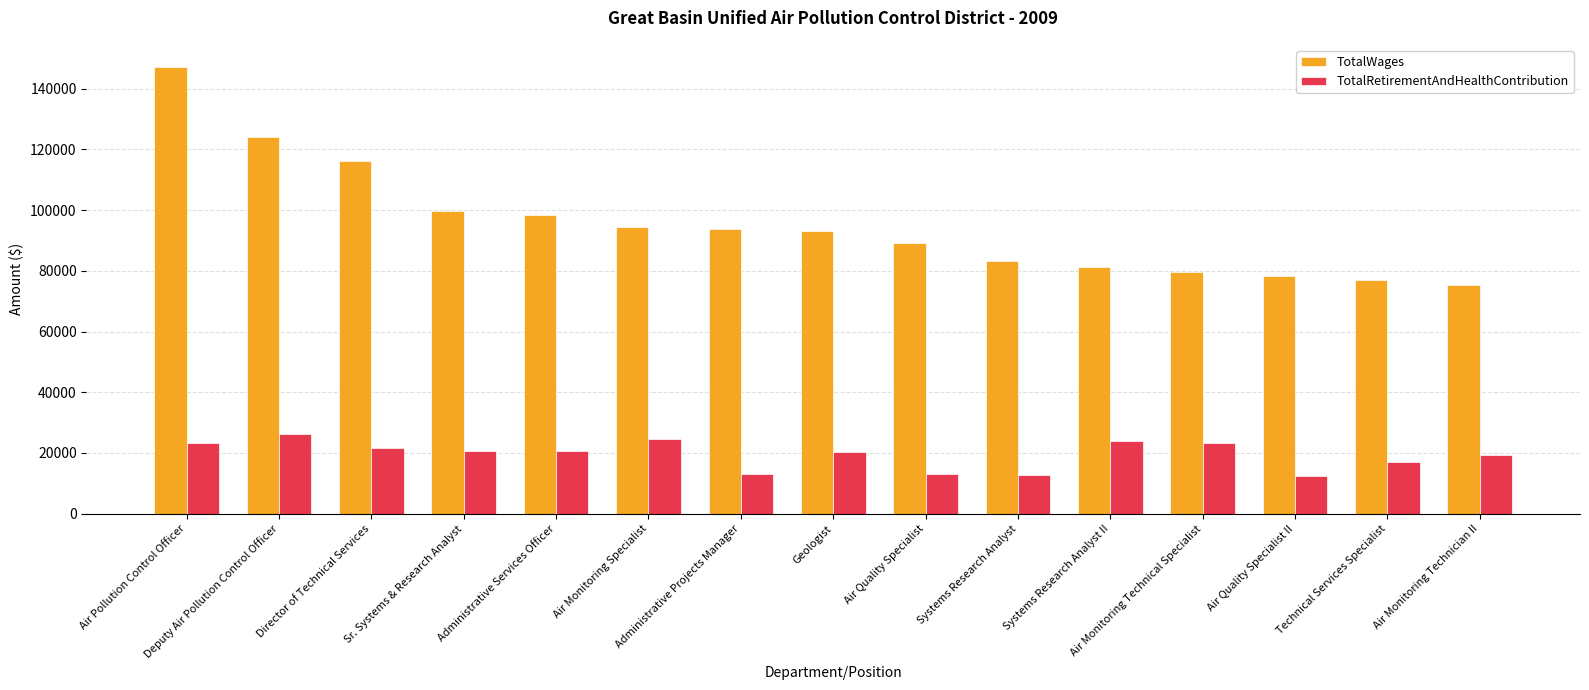

What is the minimum value for TotalWages?

75483